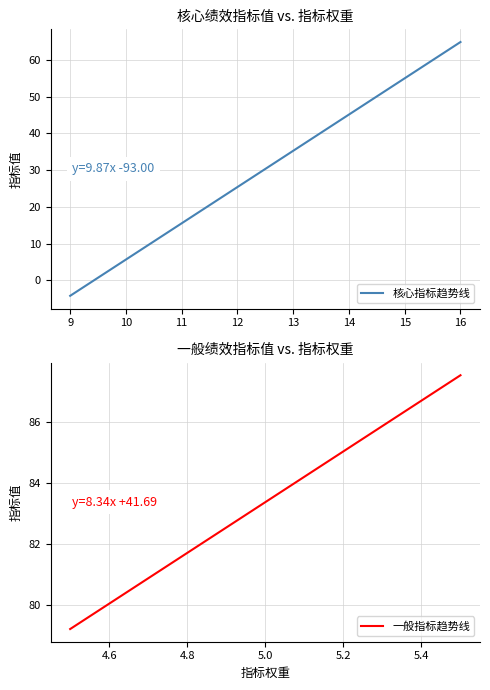

What is the highest value of the 核心指标趋势线 series?

64.9